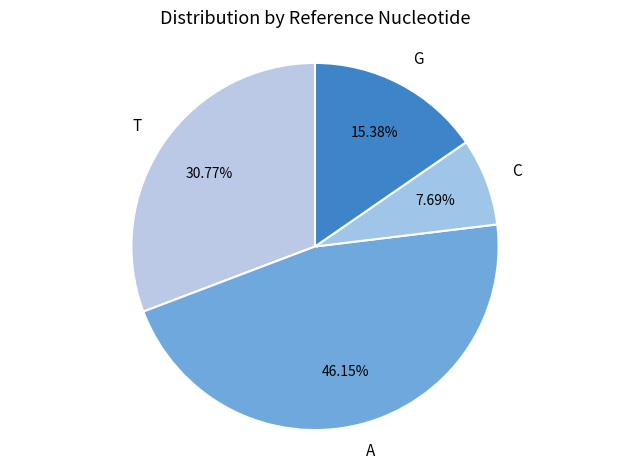

Rank the categories by value from highest to lowest.

A, T, G, C